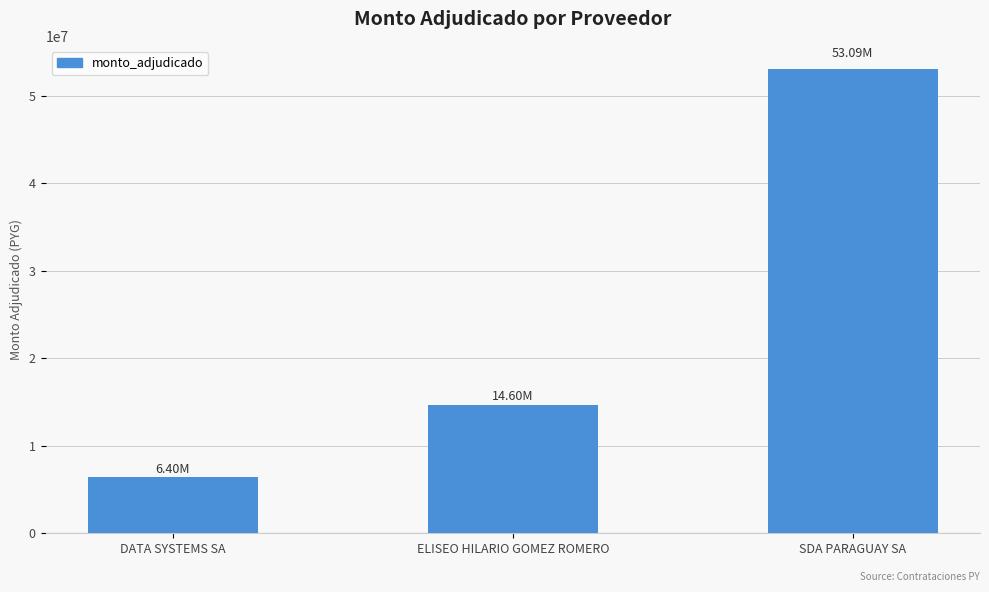

List the labels in order of value, smallest first.

DATA SYSTEMS SA, ELISEO HILARIO GOMEZ ROMERO, SDA PARAGUAY SA